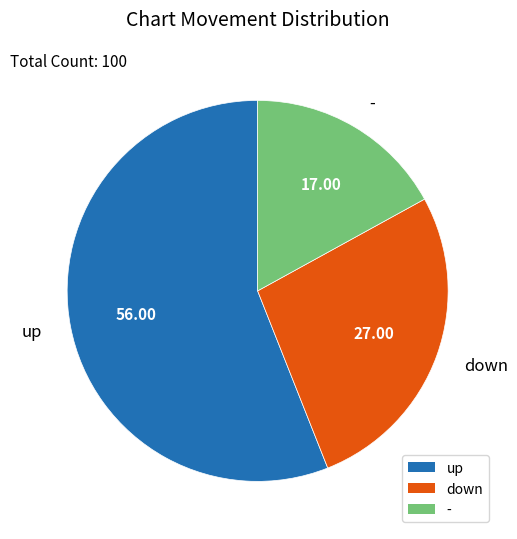

Count the number of slices in the pie.

3